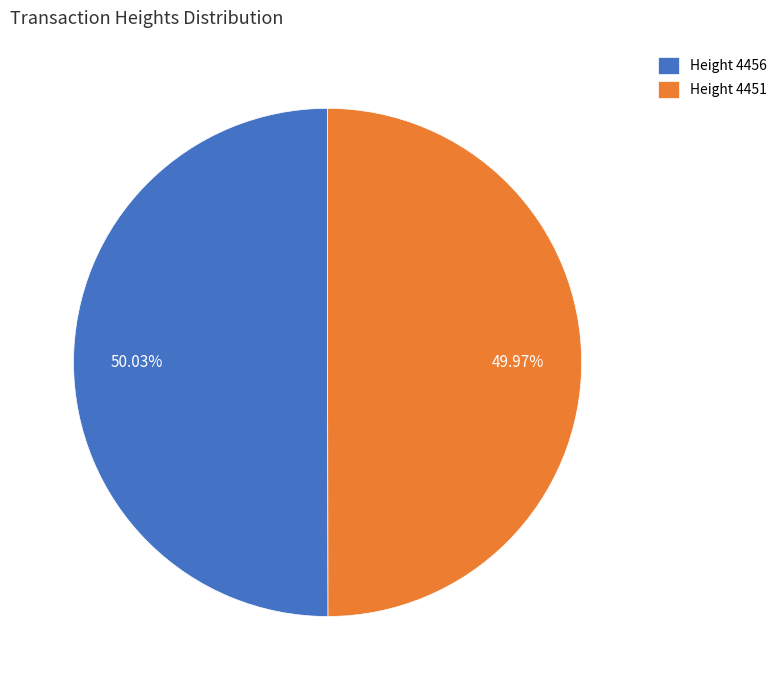

Is the sum of Height 4451 and Height 4456 greater than half?

Yes